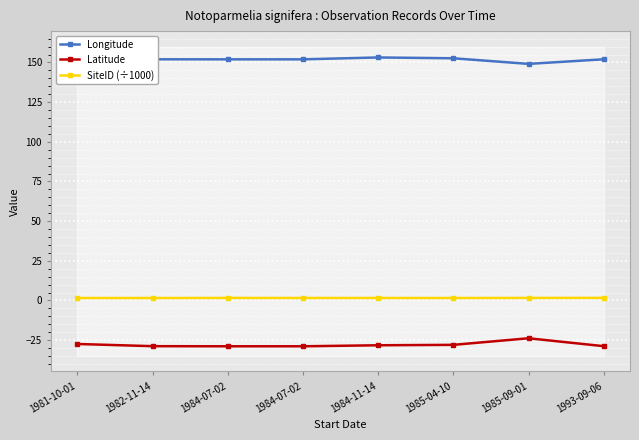

True or false: SiteID (÷1000) and Longitude intersect in this chart.

False